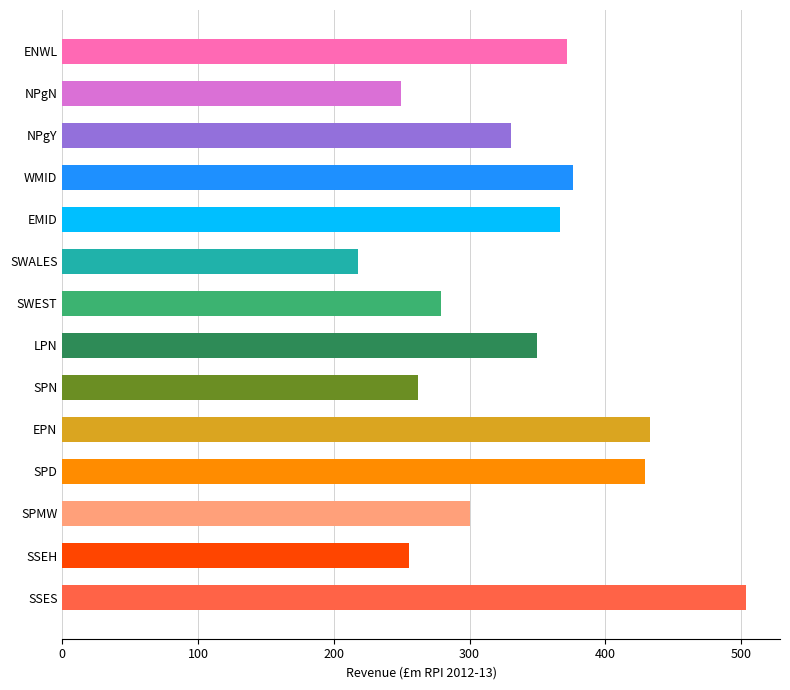

True or false: the data shows 536.9 at NPgY.

False